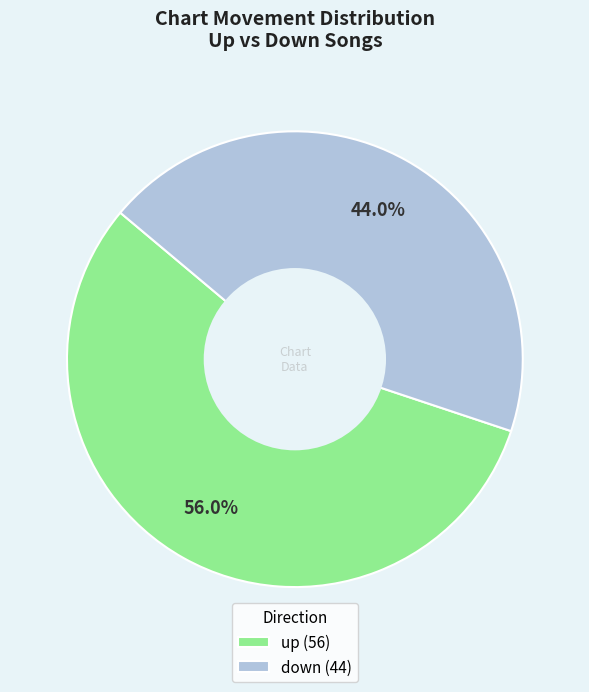

Which slice is the smallest?

down